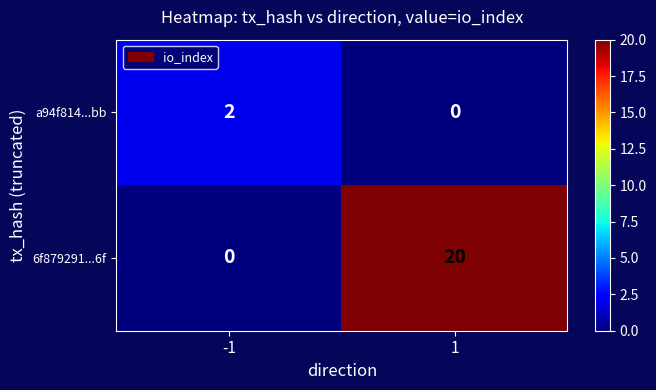

Which series changed the most between -1 and 1?

6f879291...6f